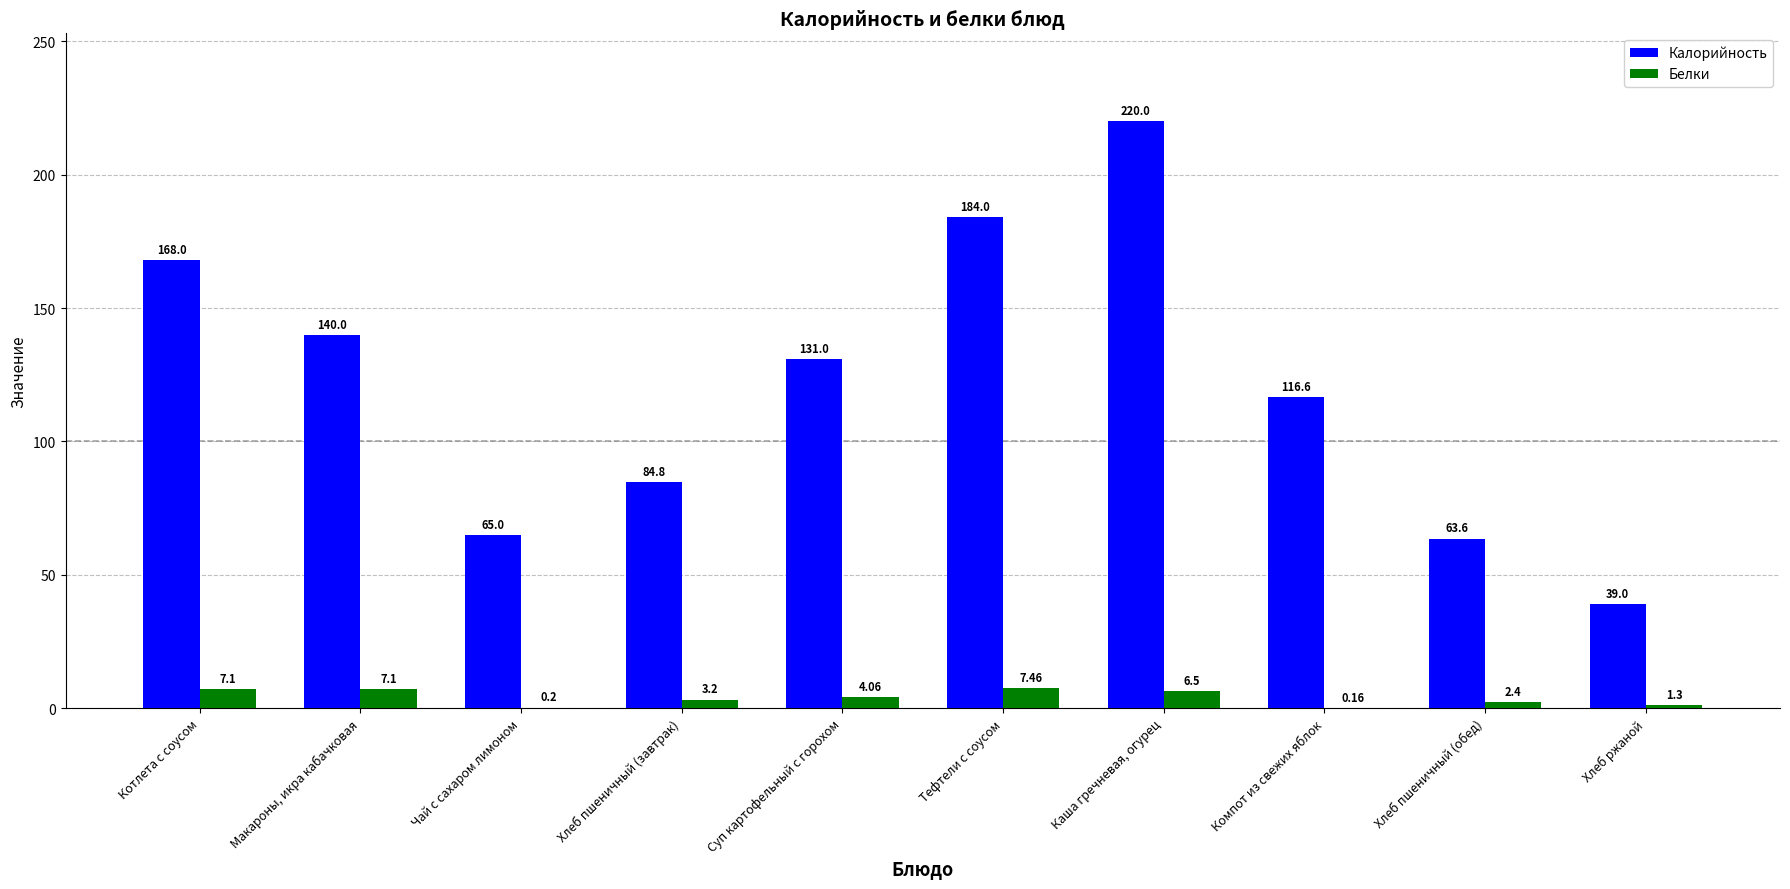

Which series has the largest total across all categories?

Калорийность